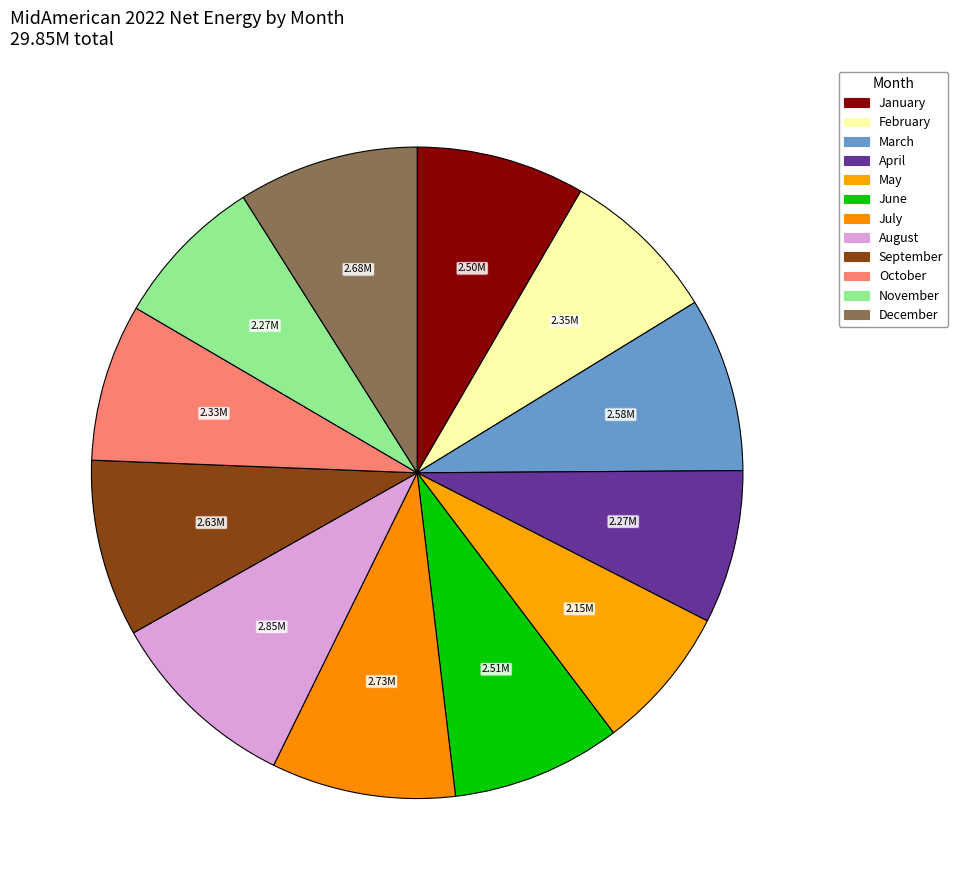

Count the number of slices in the pie.

12